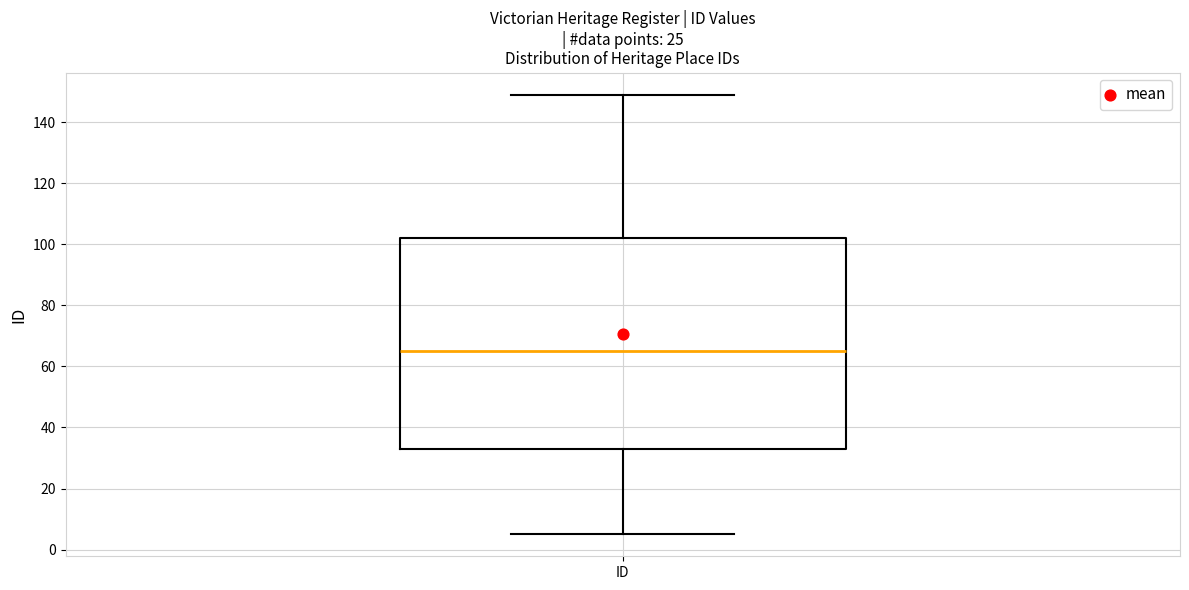

Read this box plot against the y-axis: the position of the median line, the range covered by the box, and the ends of both whiskers. The values are not printed on the chart, so give them approximately, as read against the axis.

median 66, box 34 to 102, whiskers 6 to 150